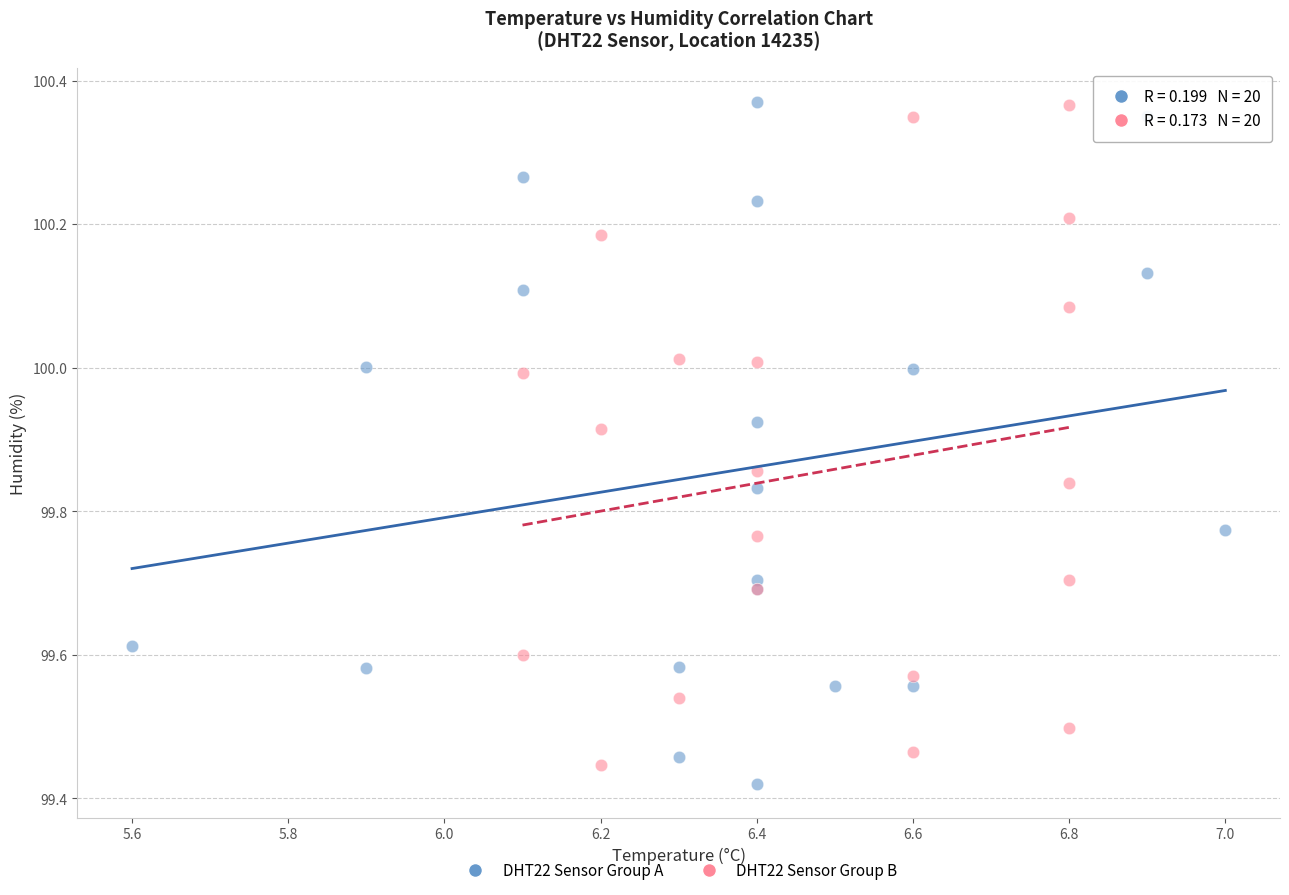

What are all the series names shown in the legend?

DHT22 Sensor Group A, DHT22 Sensor Group B